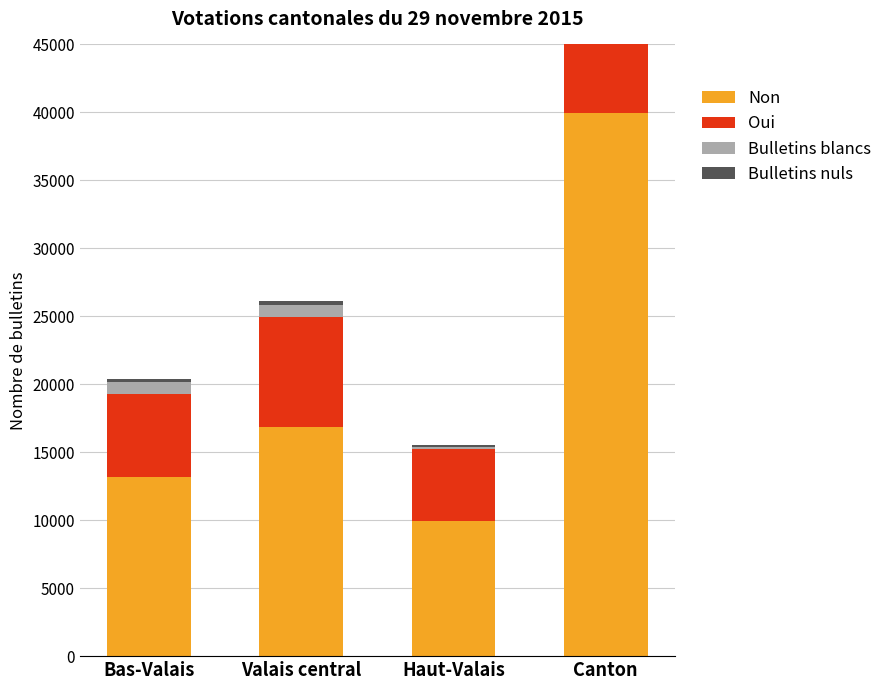

What is the total value across all series at Haut-Valais?

15511